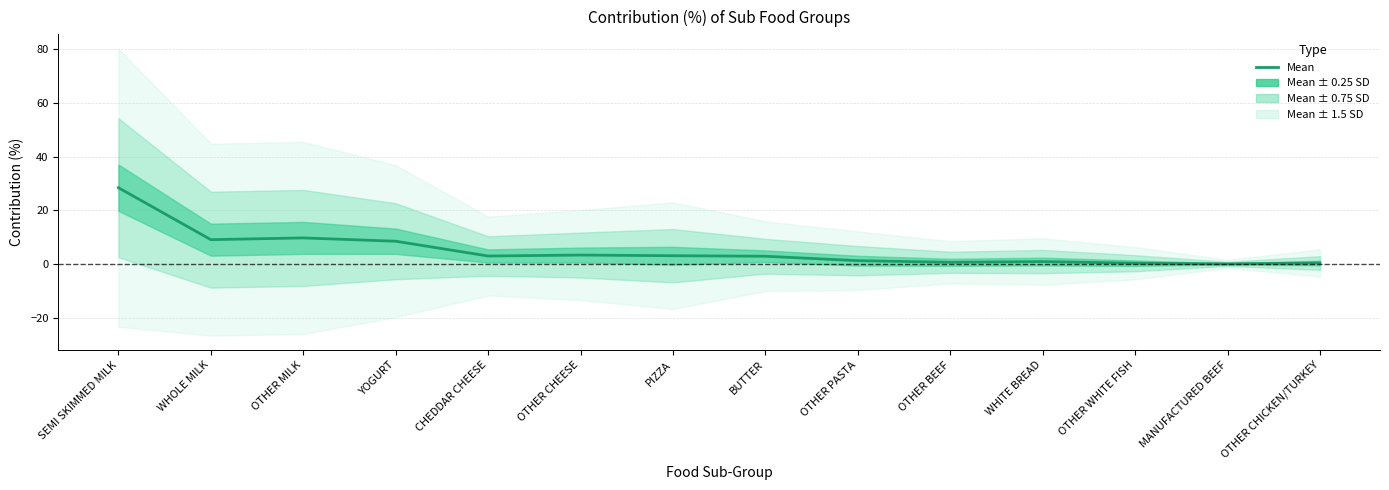

Reading left to right, what are all the values shown in this chart?

SEMI SKIMMED MILK=28.5	WHOLE MILK=9.1	OTHER MILK=9.8	YOGURT=8.5	CHEDDAR CHEESE=3.0	OTHER CHEESE=3.4	PIZZA=3.1	BUTTER=2.9	OTHER PASTA=1.3	OTHER BEEF=0.7	WHITE BREAD=0.9	OTHER WHITE FISH=0.3	MANUFACTURED BEEF=0.1	OTHER CHICKEN/TURKEY=0.4